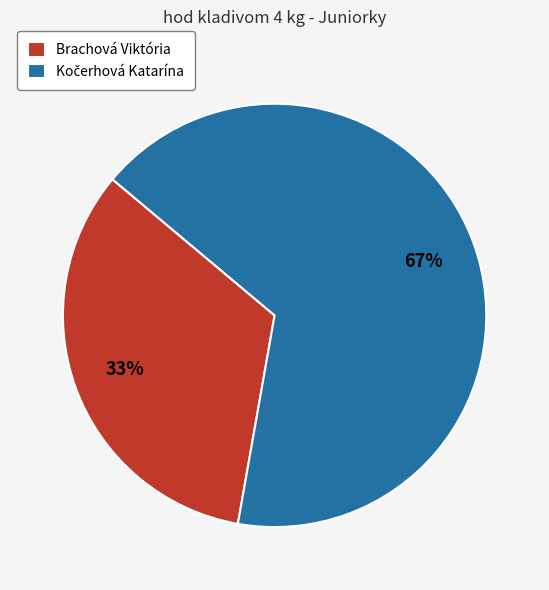

Which slice is the smallest?

Brachová Viktória